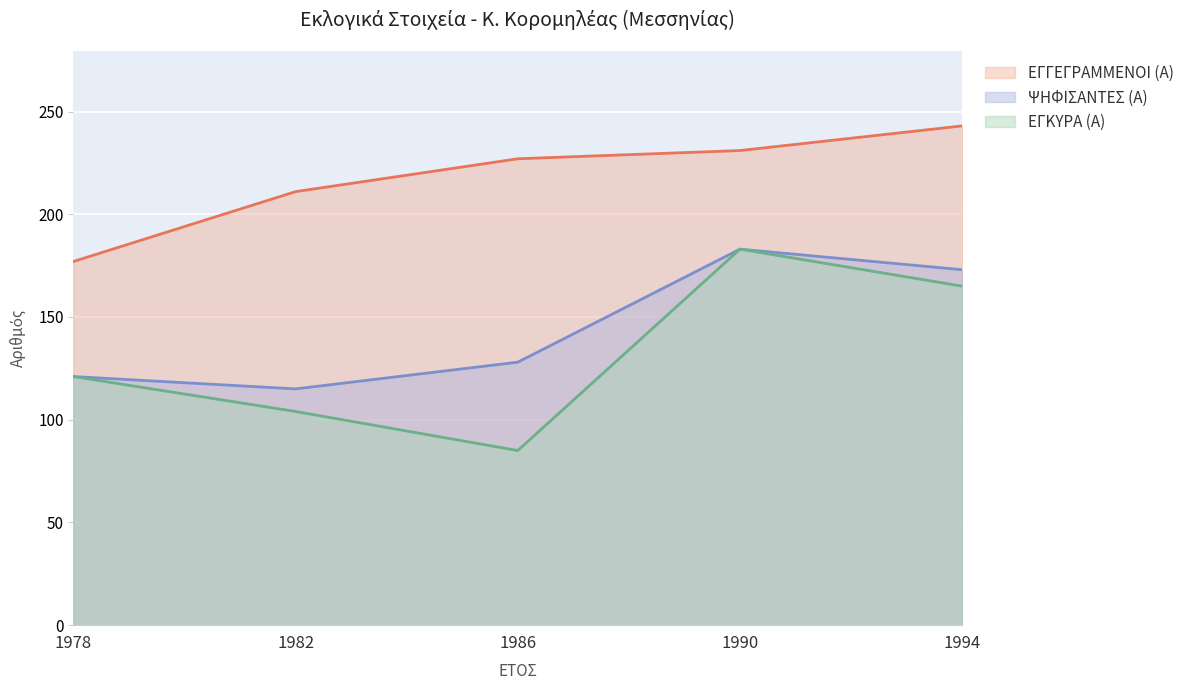

What is the difference between the highest and lowest values at 1994?

78